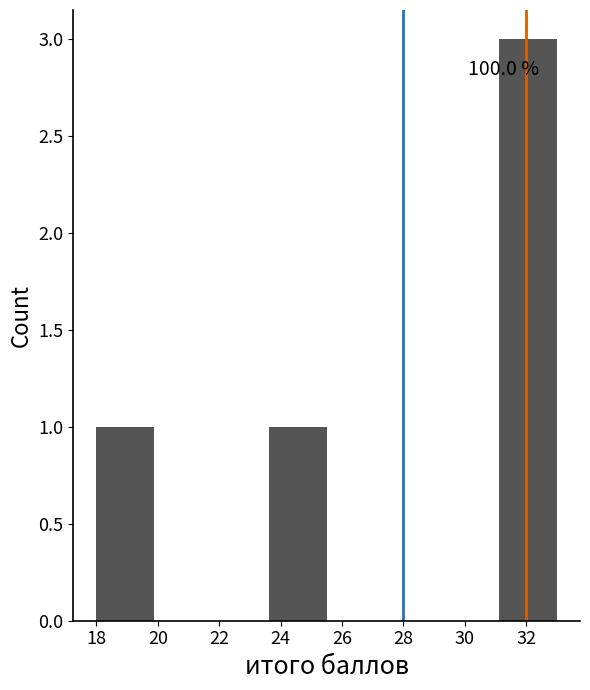

Which range on the x-axis has the tallest bar?

31.2 to 33.0